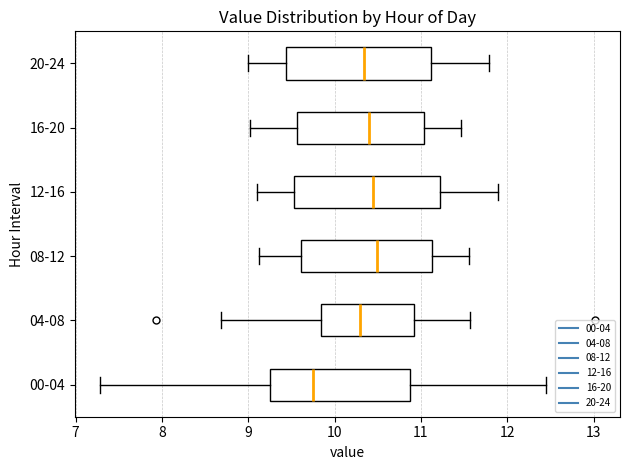

Which box's median line is the furthest to the left?

00-04